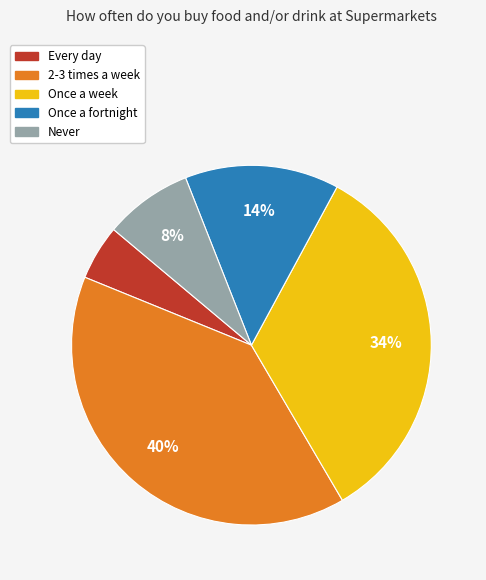

To the nearest percent, what portion does Once a fortnight represent?

14%